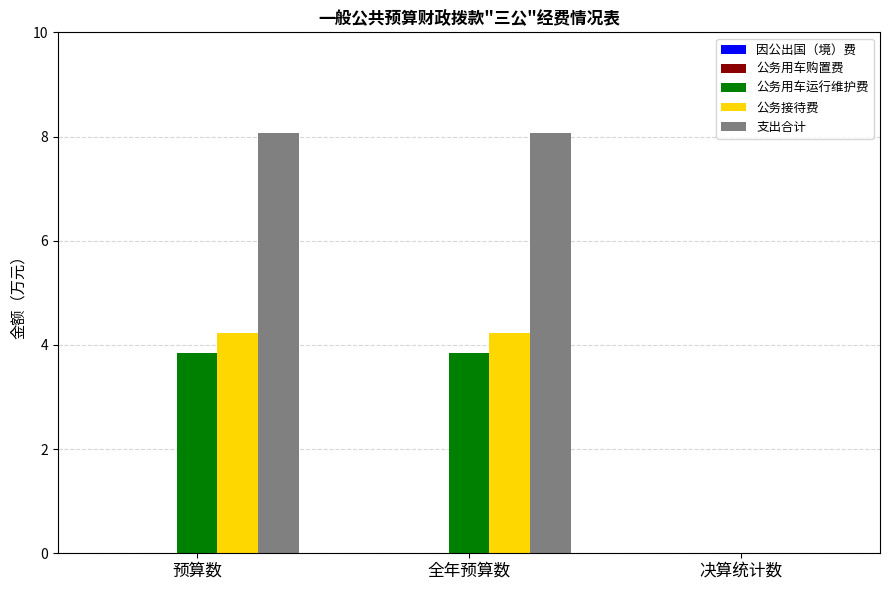

What is the maximum value shown in the chart?

8.1